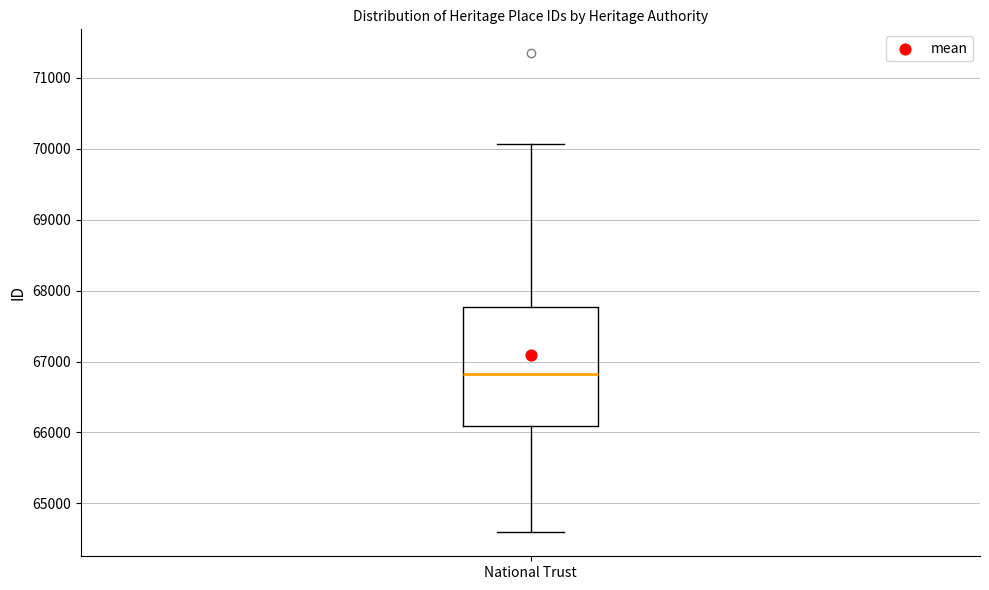

Read this box plot against the y-axis: the position of the median line, the range covered by the box, and the ends of both whiskers. The values are not printed on the chart, so give them approximately, as read against the axis.

median 66800, box 66100 to 67800, whiskers 64600 to 70100